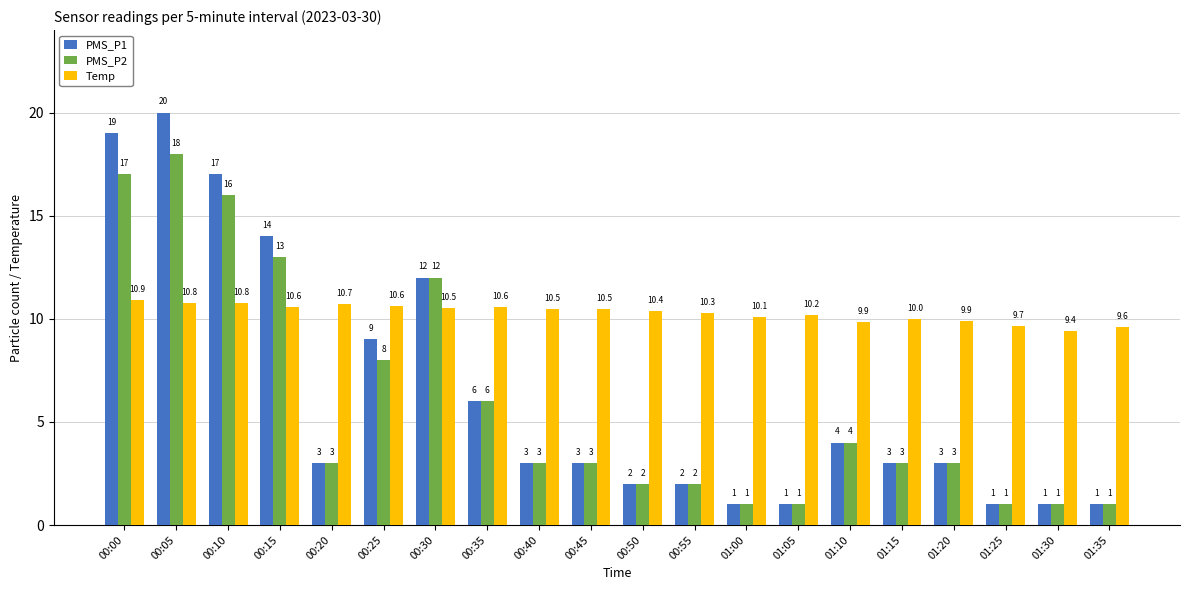

At which category is the sum across all series the highest?

00:05